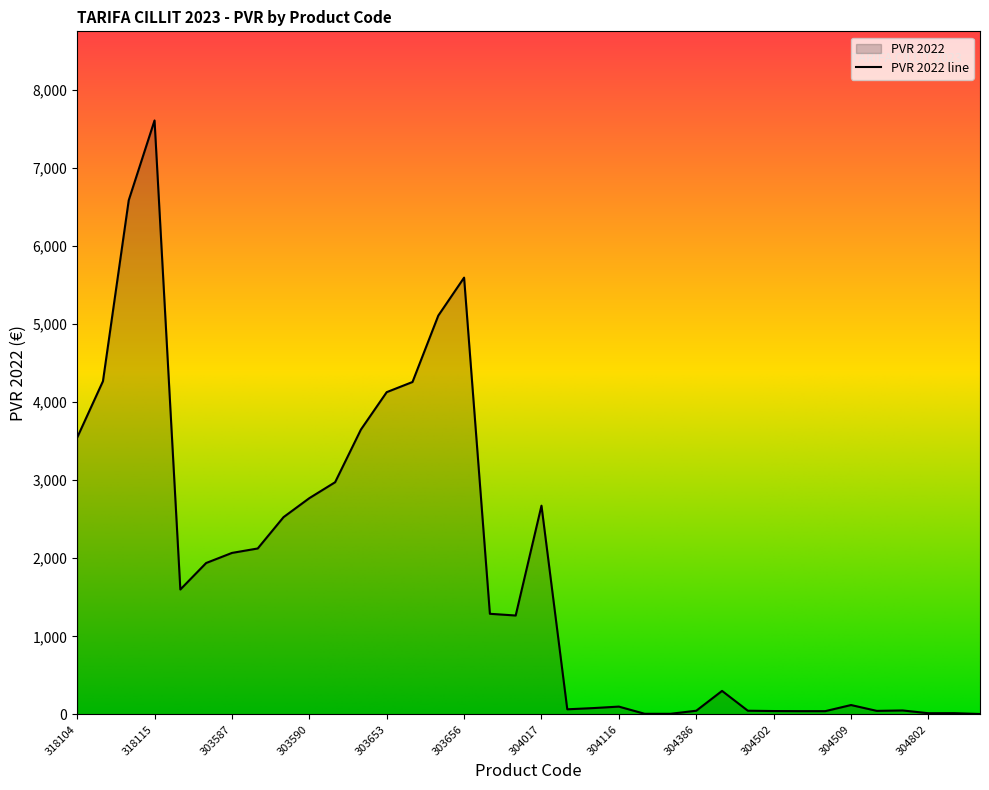

Count the number of values greater than 1289.

17